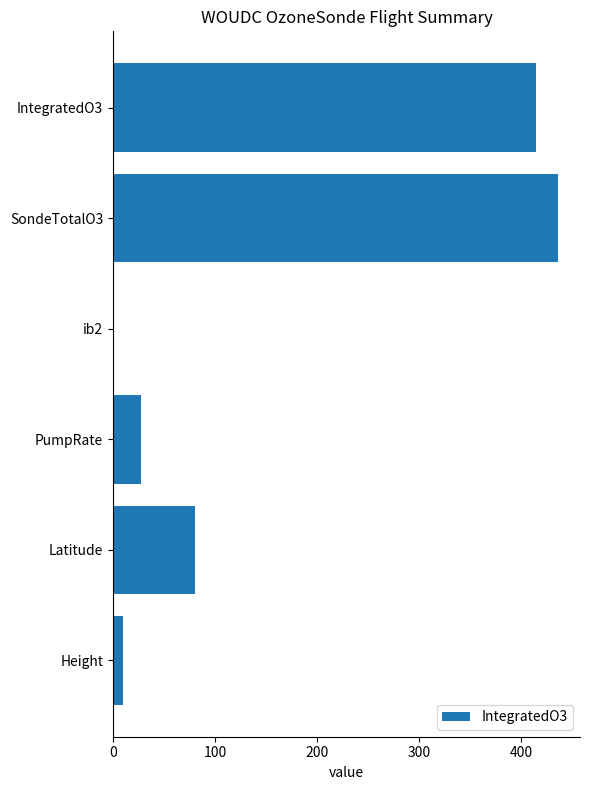

Where is the data nearest to the value 217?

Latitude